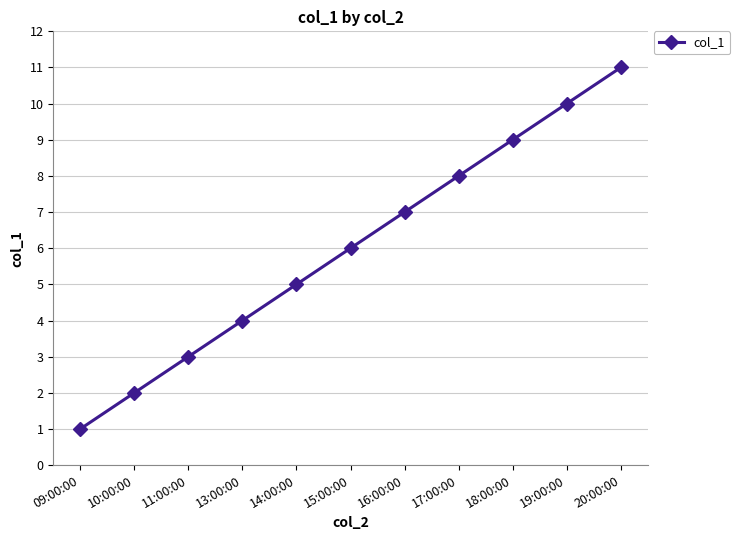

Which category has the highest value across all series?

20:00:00